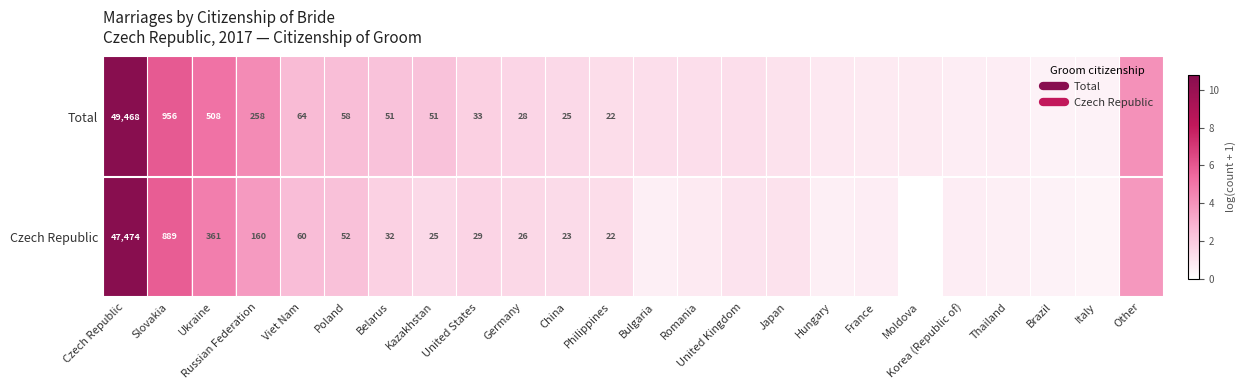

Rank the series by their maximum value, from lowest to highest.

Czech Republic, Total